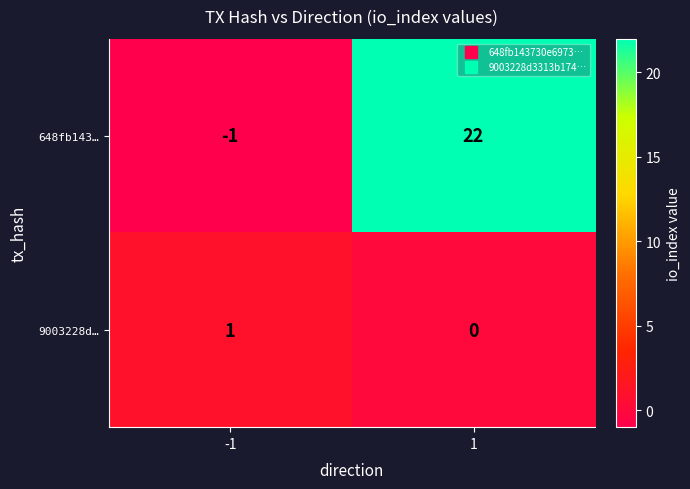

At how many categories does at least one series exceed 6?

1